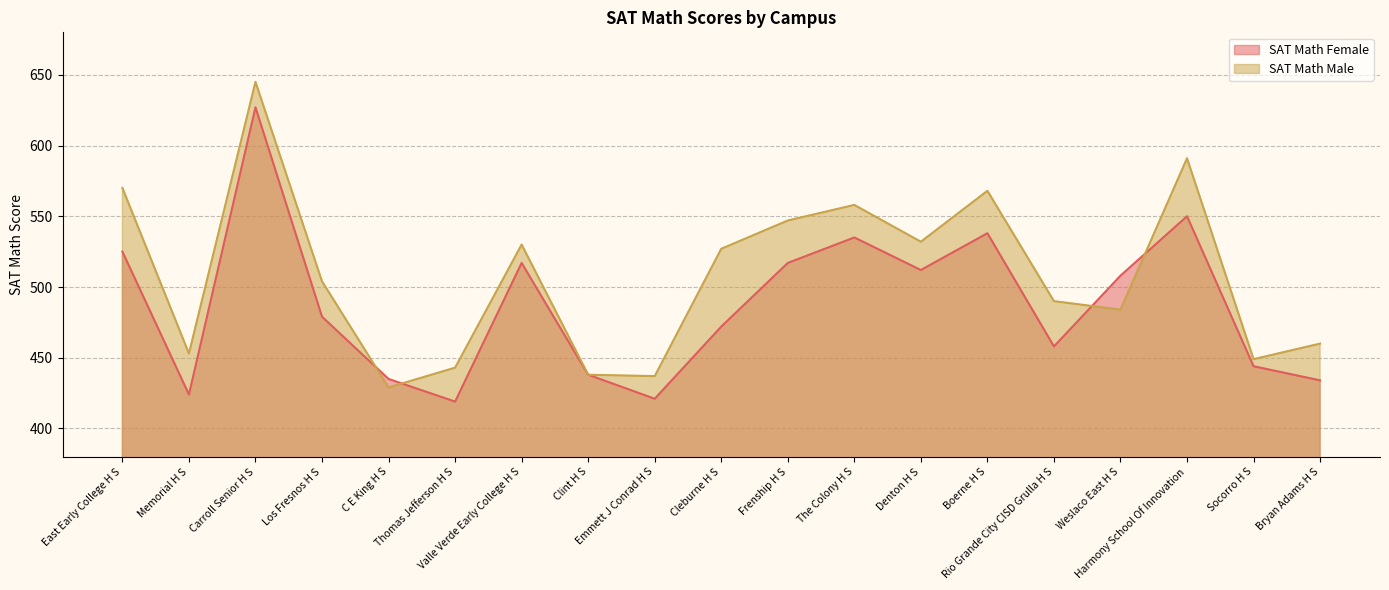

What is the label of the 3rd point from the left?

Carroll Senior H S